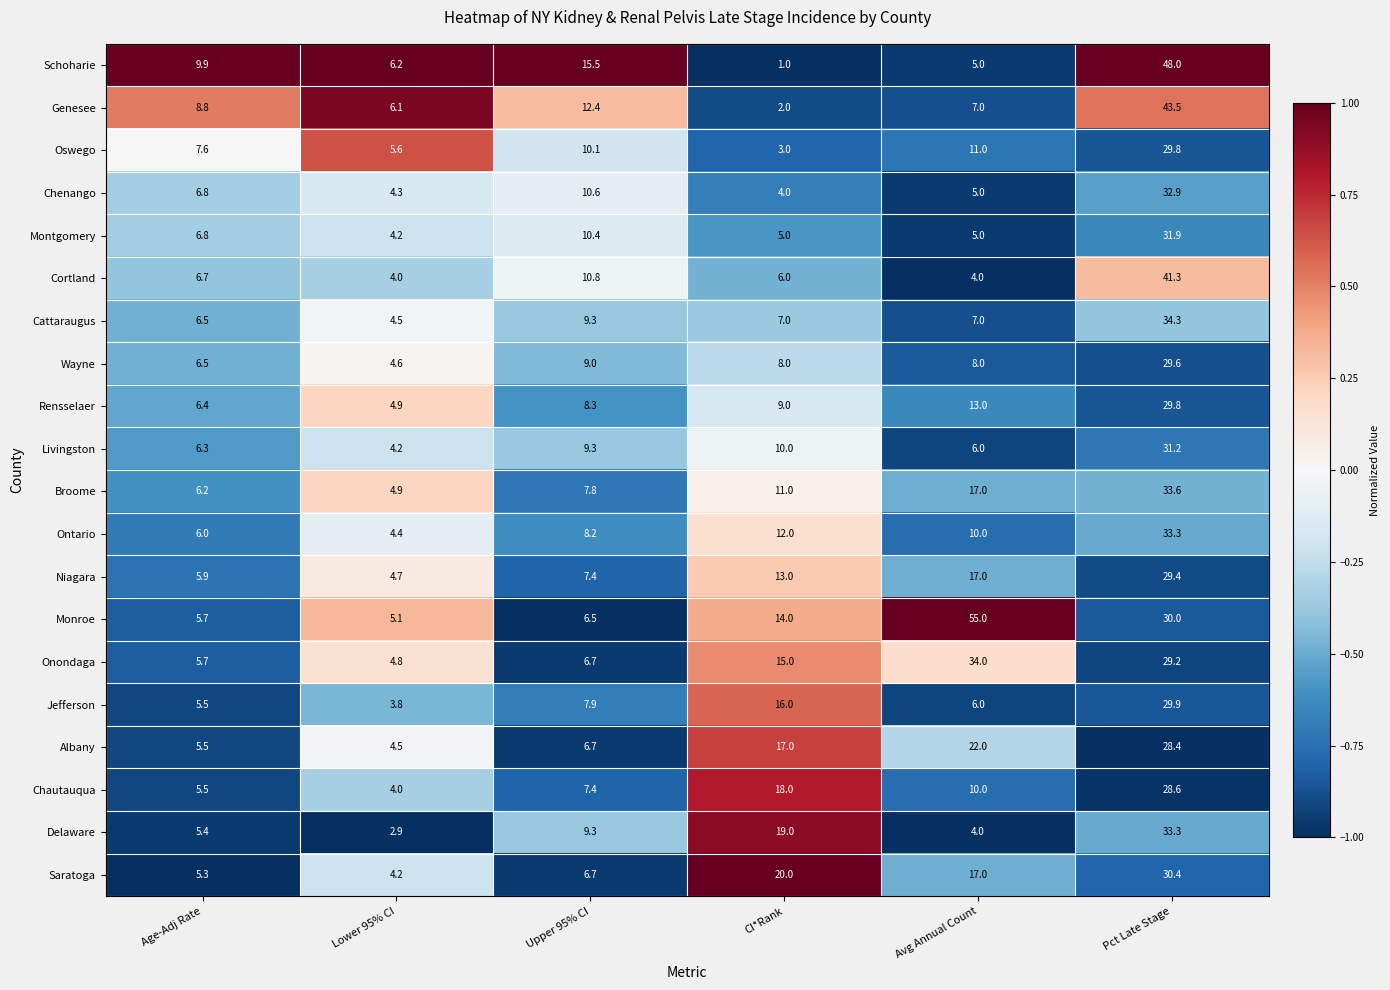

List the labels in order of Niagara value, largest first.

Pct Late Stage, Avg Annual Count, CI*Rank, Upper 95% CI, Age-Adj Rate, Lower 95% CI